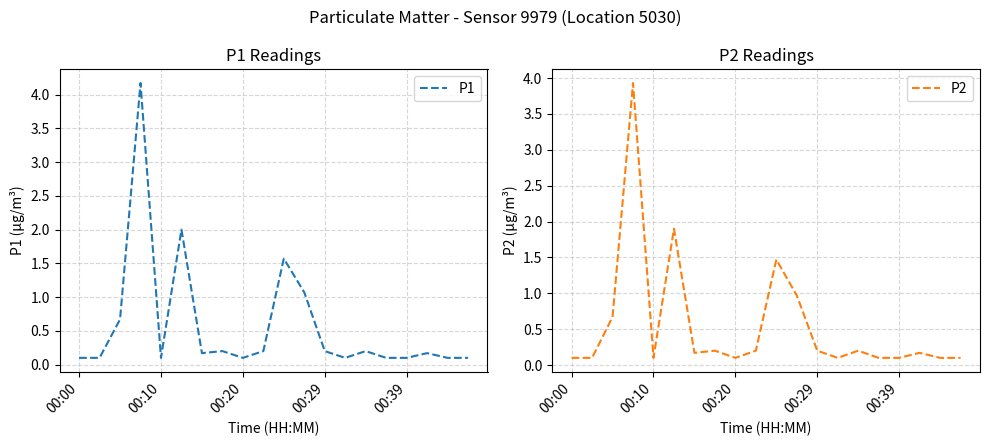

Where is P2 nearest to the value 2?

5